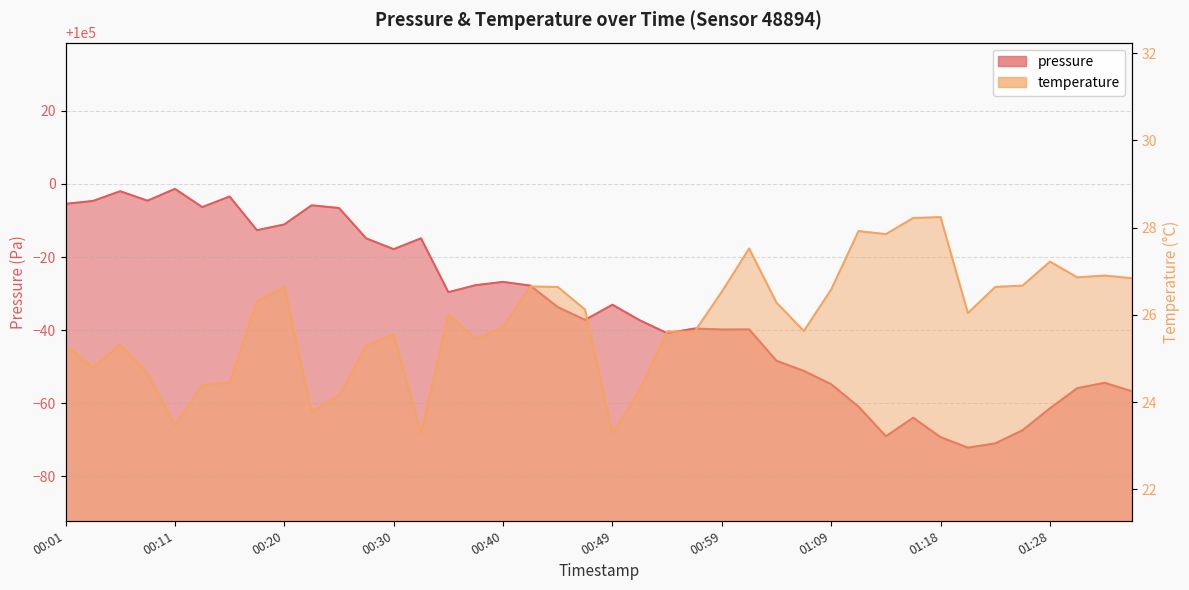

How many data points does each series have?

40